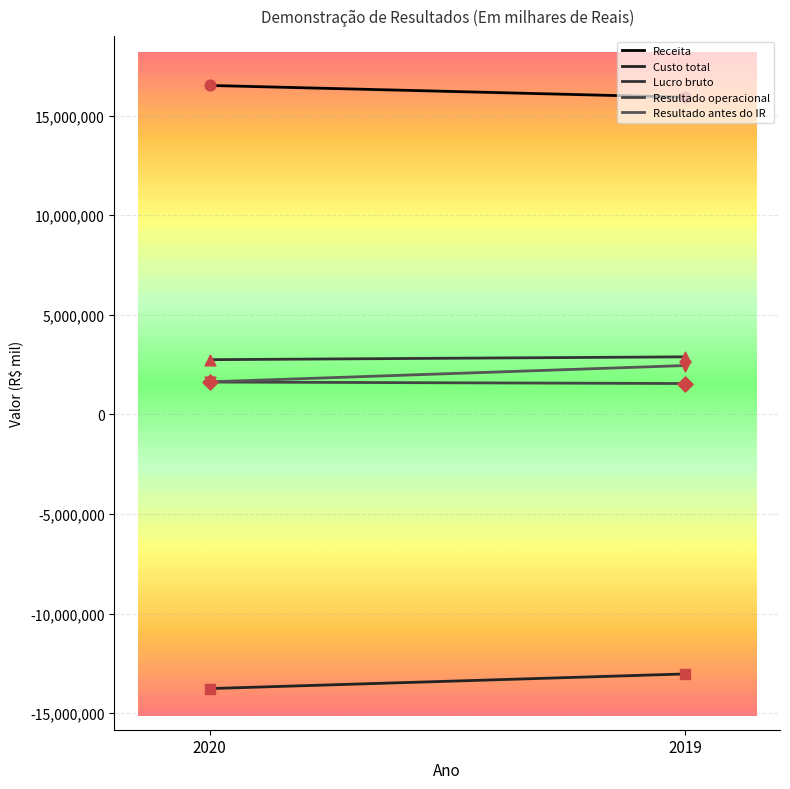

At how many categories does at least one series exceed 4261145?

300